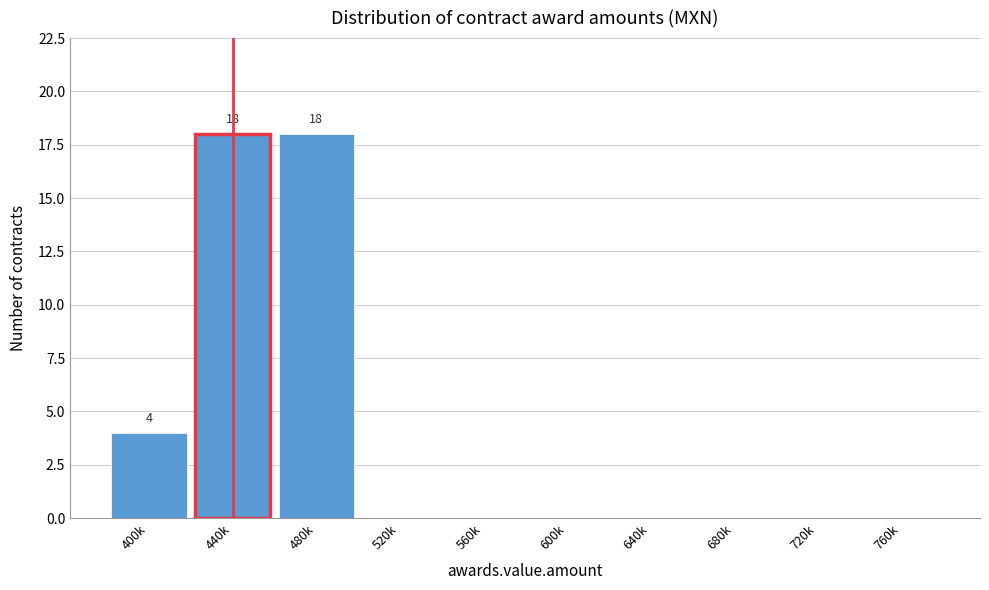

Reading left to right, list all the values displayed in this chart.

400k=4	440k=18	480k=18	520k=0	560k=0	600k=0	640k=0	680k=0	720k=0	760k=0